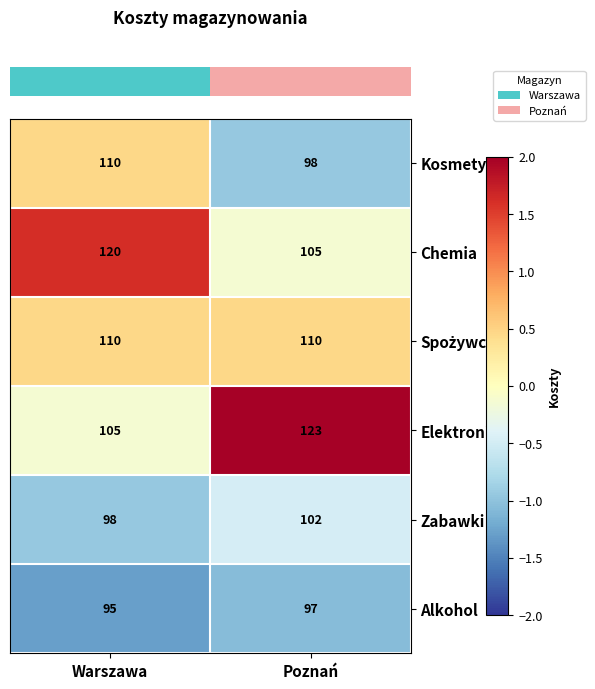

What is the total value across all series at Poznań?

635